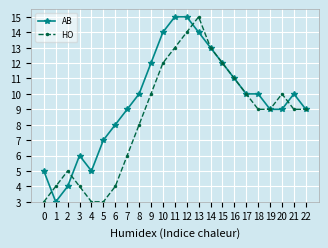

List the series in order of their overall mean, lowest first.

HO, AB